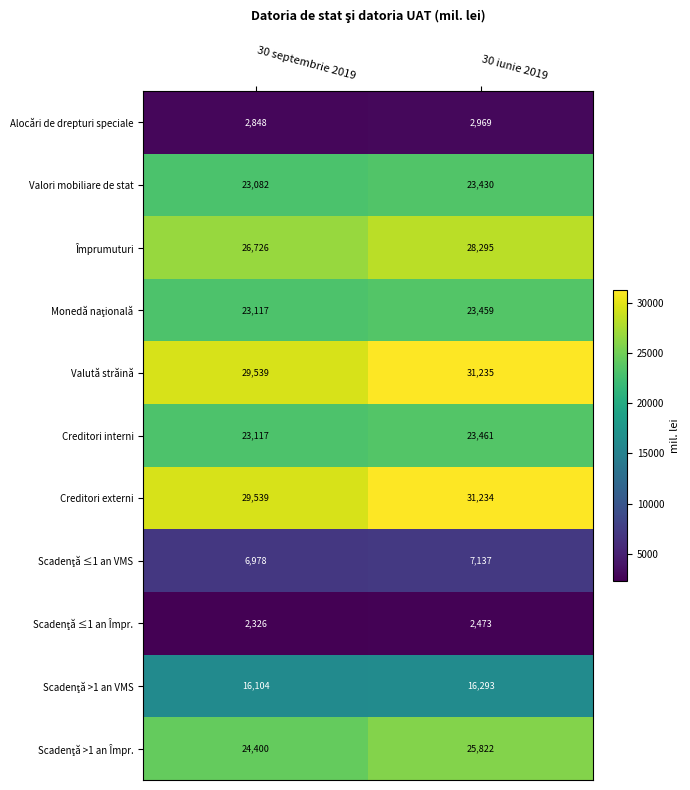

Which category has the highest value in the Valori mobiliare de stat series?

30 iunie 2019